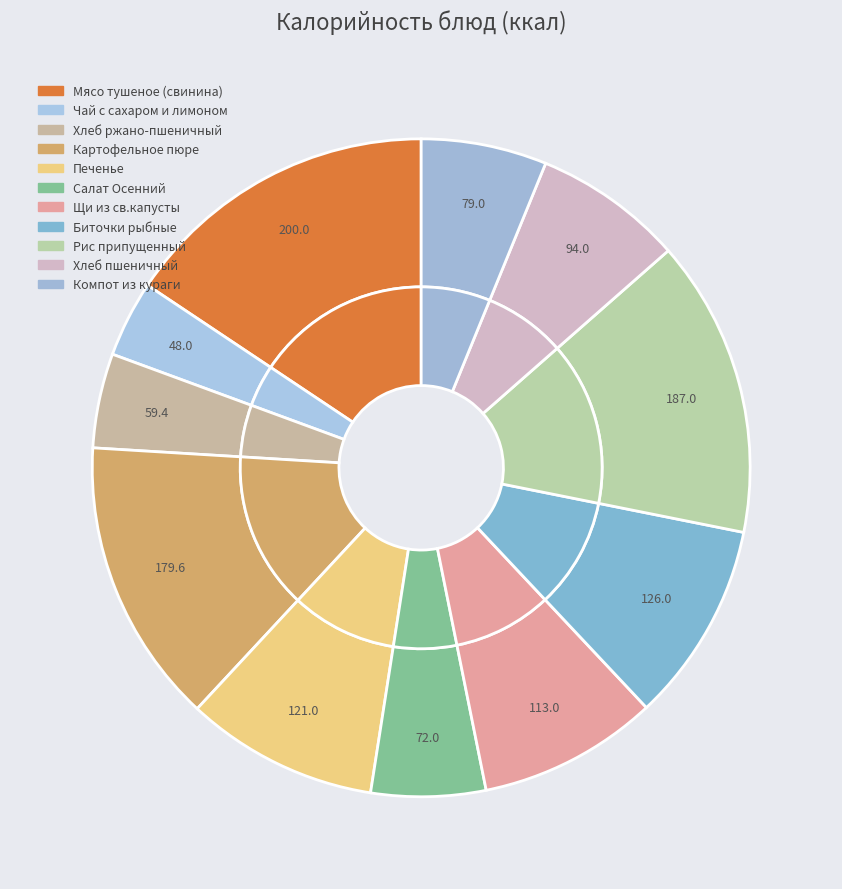

Rank the categories by value from highest to lowest.

Мясо тушеное (свинина), Рис припущенный, Картофельное пюре, Биточки рыбные, Печенье, Щи из св.капусты, Хлеб пшеничный, Компот из кураги, Салат Осенний, Хлеб ржано-пшеничный, Чай с сахаром и лимоном